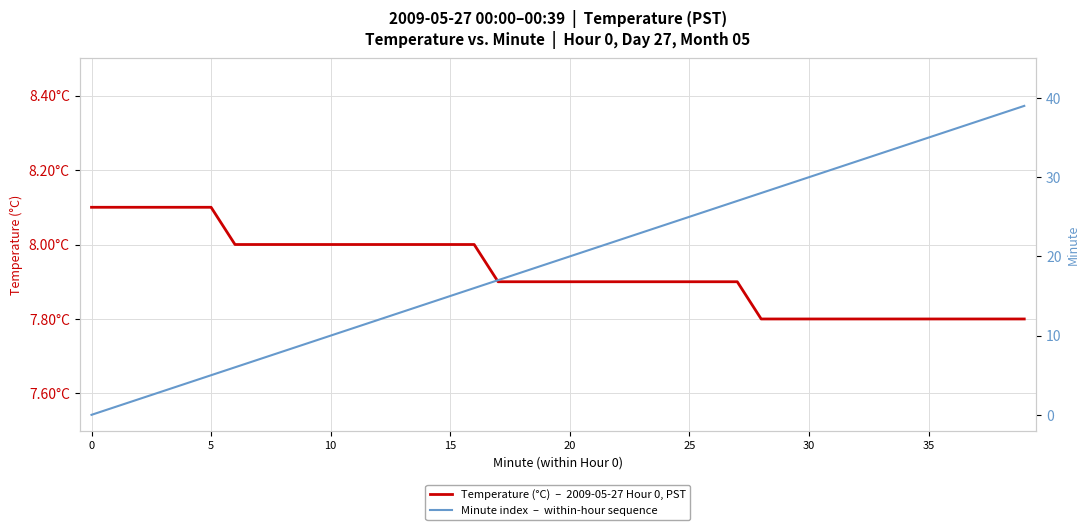

Reading left to right, what are all the values shown in this chart?

Temperature (°C)  –  2009-05-27 Hour 0, PST: 8.1	8.1	8.1	8.1	8.1	8.1	8.0	8.0	8.0	8.0	8.0	8.0	8.0	8.0	8.0	8.0	8.0	7.9	7.9	7.9	7.9	7.9	7.9	7.9	7.9	7.9	7.9	7.9	7.8	7.8	7.8	7.8	7.8	7.8	7.8	7.8	7.8	7.8	7.8	7.8
Minute index  –  within-hour sequence: 0.0	1.0	2.0	3.0	4.0	5.0	6.0	7.0	8.0	9.0	10.0	11.0	12.0	13.0	14.0	15.0	16.0	17.0	18.0	19.0	20.0	21.0	22.0	23.0	24.0	25.0	26.0	27.0	28.0	29.0	30.0	31.0	32.0	33.0	34.0	35.0	36.0	37.0	38.0	39.0